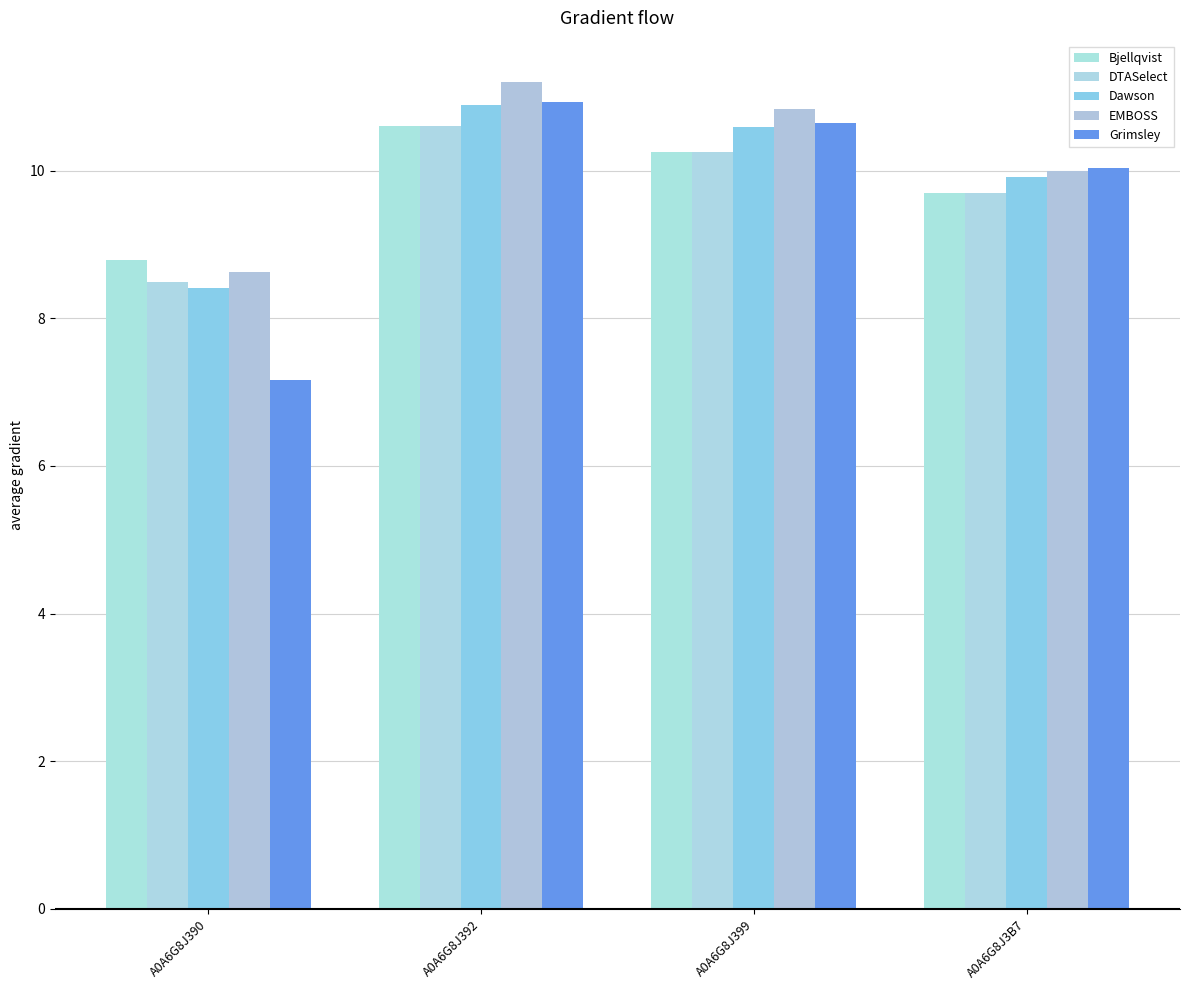

What is the label of the 3rd bar from the right?

A0A6G8J392